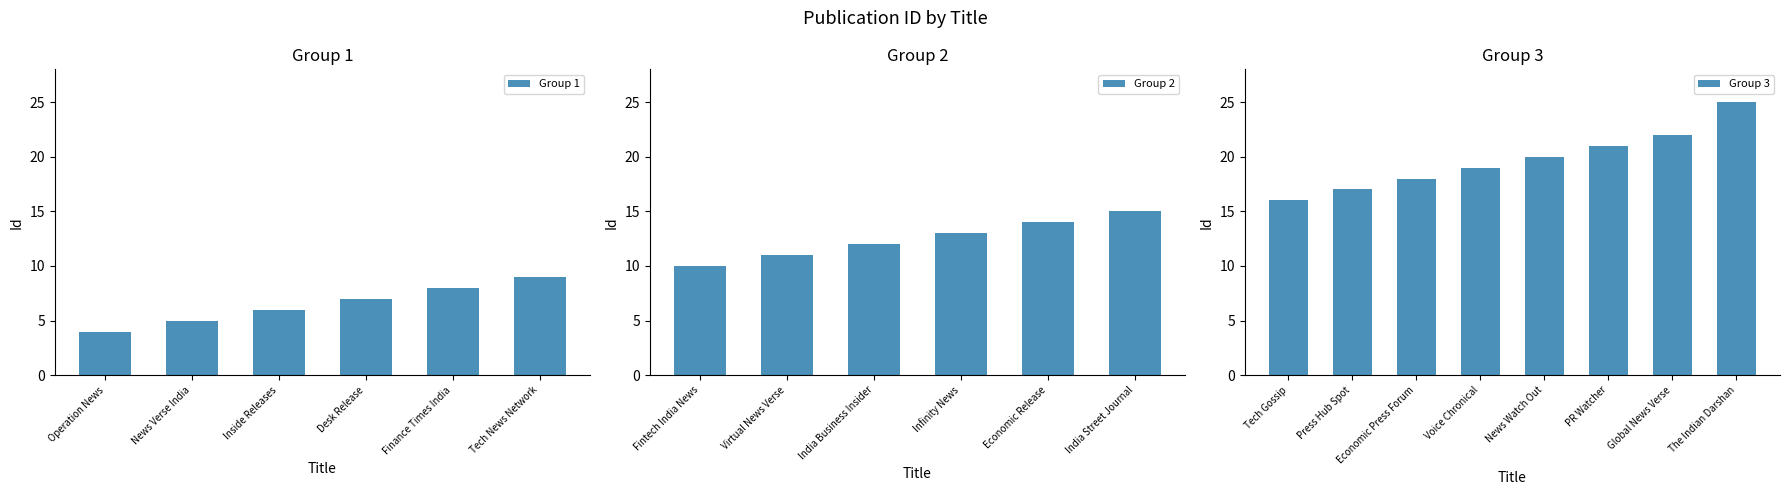

At which label is the value closest to 14?

Economic Release